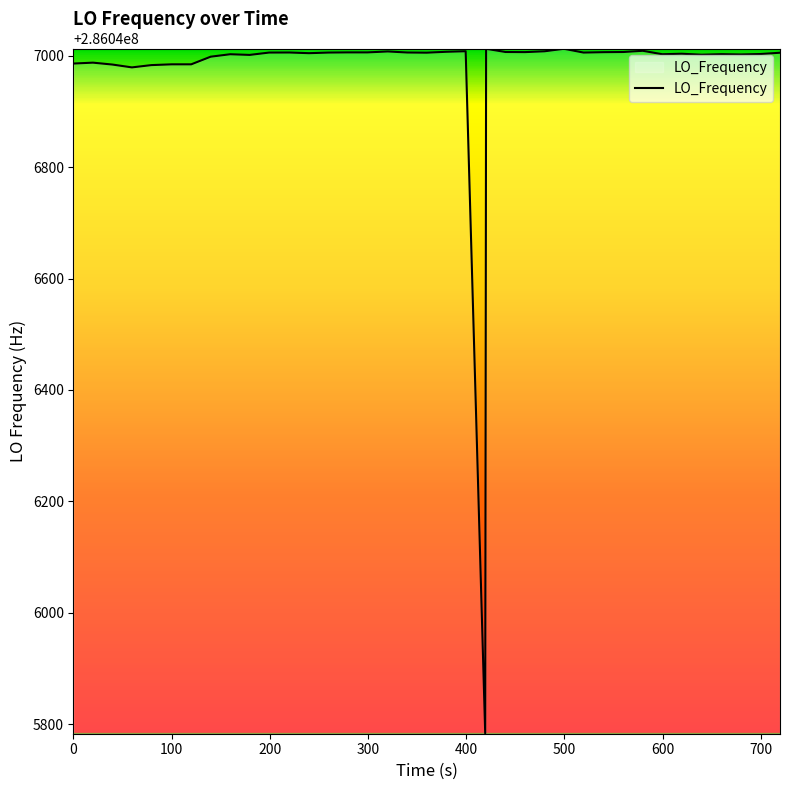

What is the maximum value shown in the chart?

286047012.4